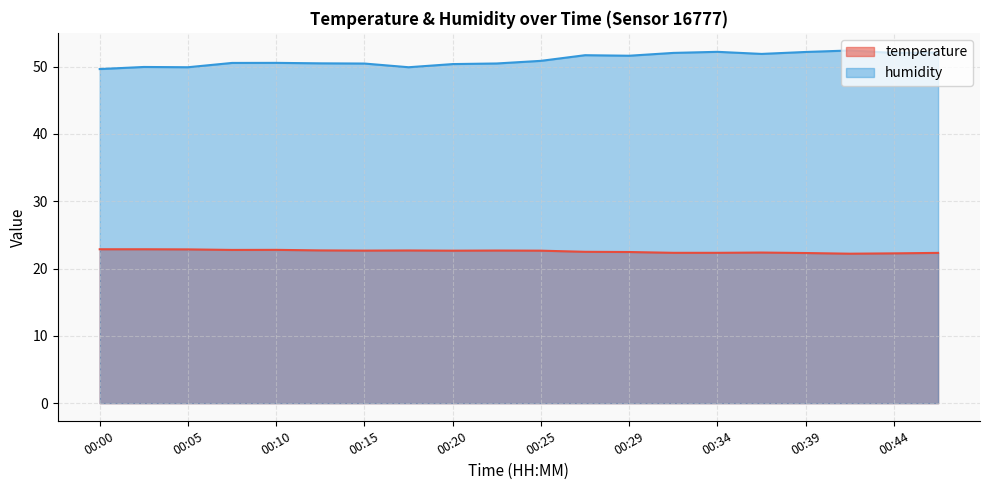

What is the sum of all temperature values?

451.3